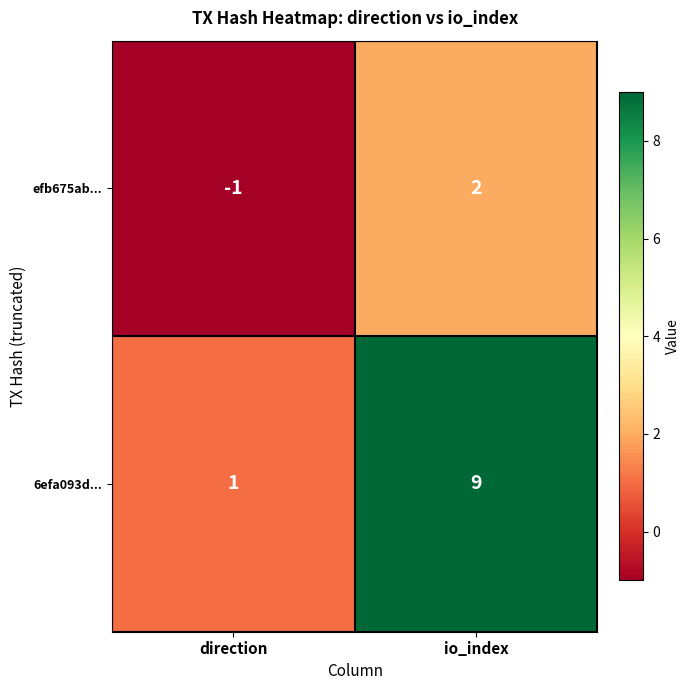

What is the difference between the maximum and minimum values in the 6efa093d... series?

8